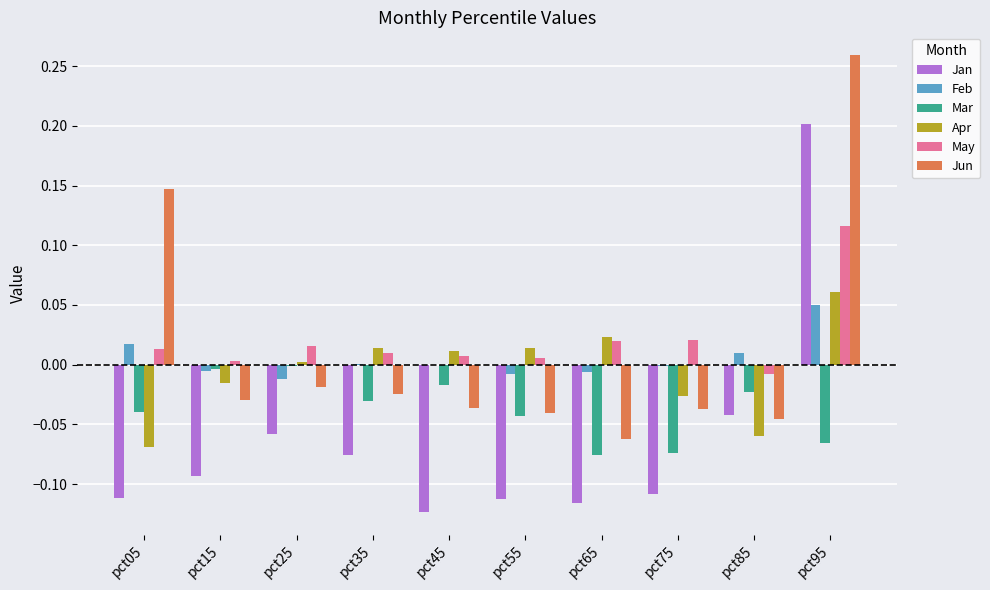

Is it true that Jan equals -0.0 at pct65?

False